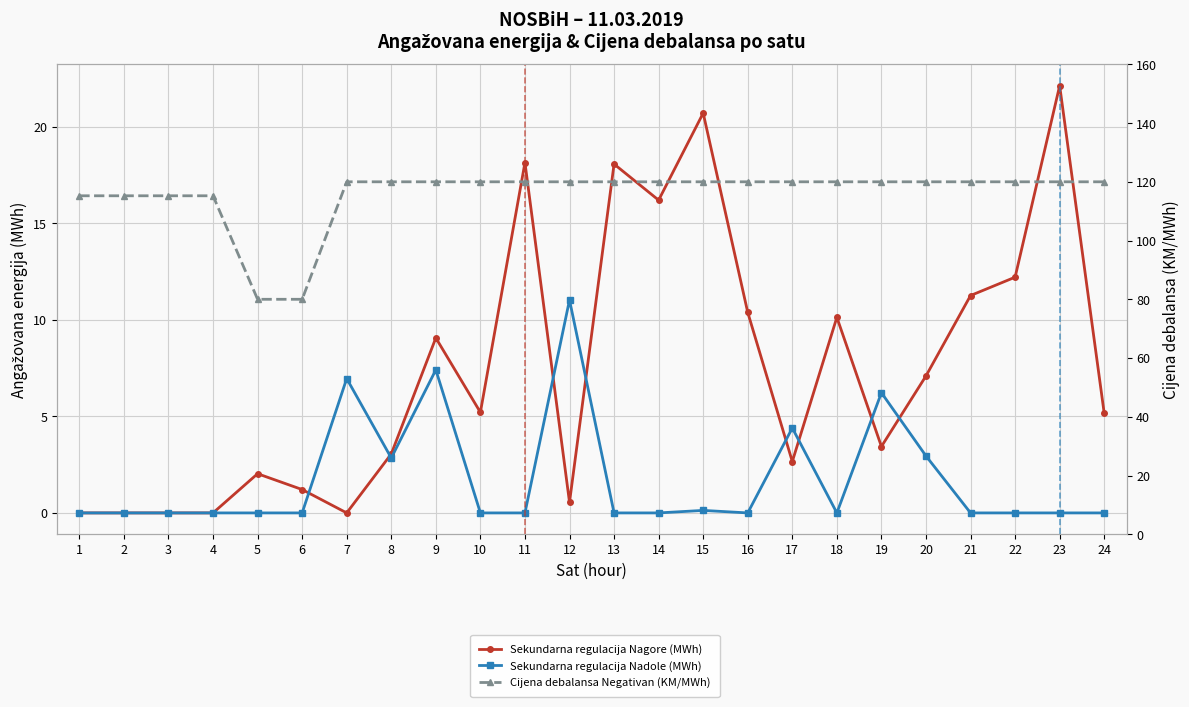

What is the difference between the highest and lowest values at 22?

120.0